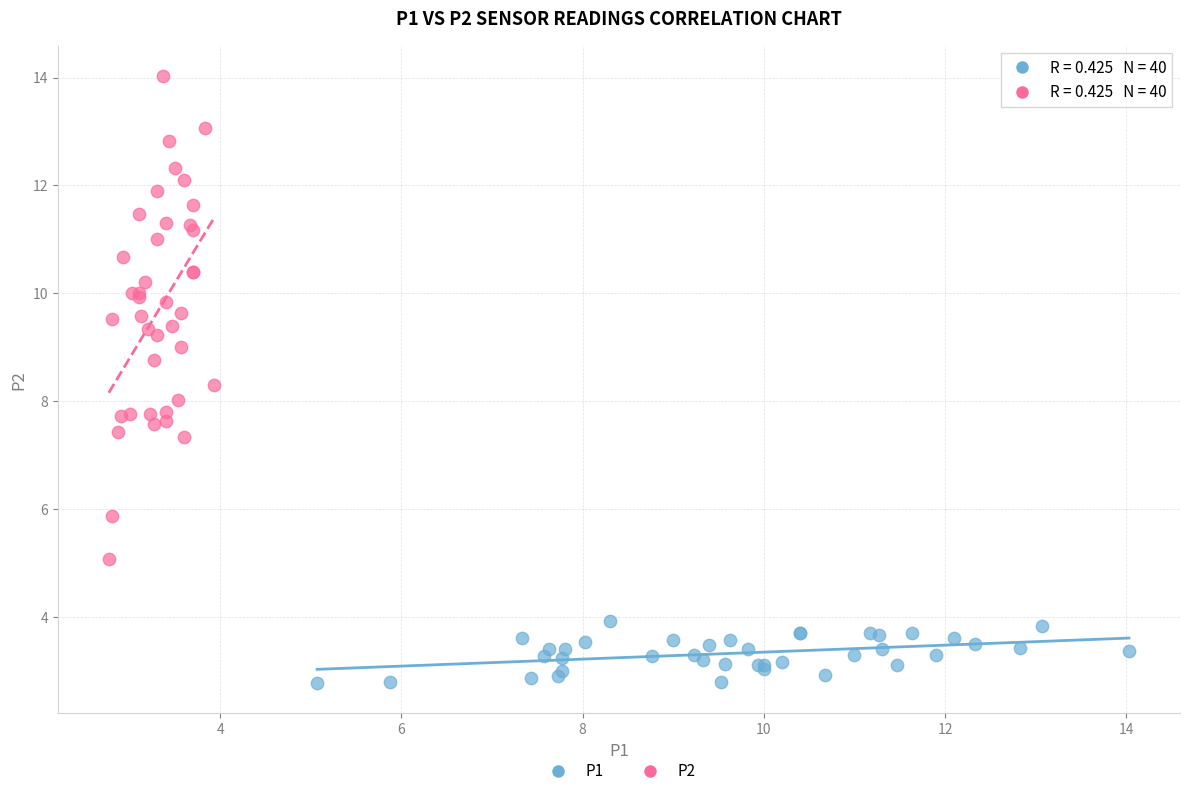

Which series has the largest Y range (max minus min)?

P2